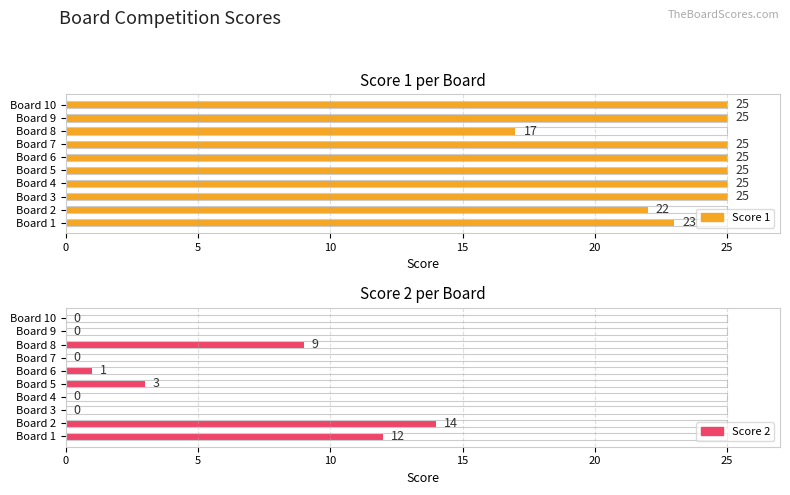

What is the spread (max minus min) of values at 2?

8